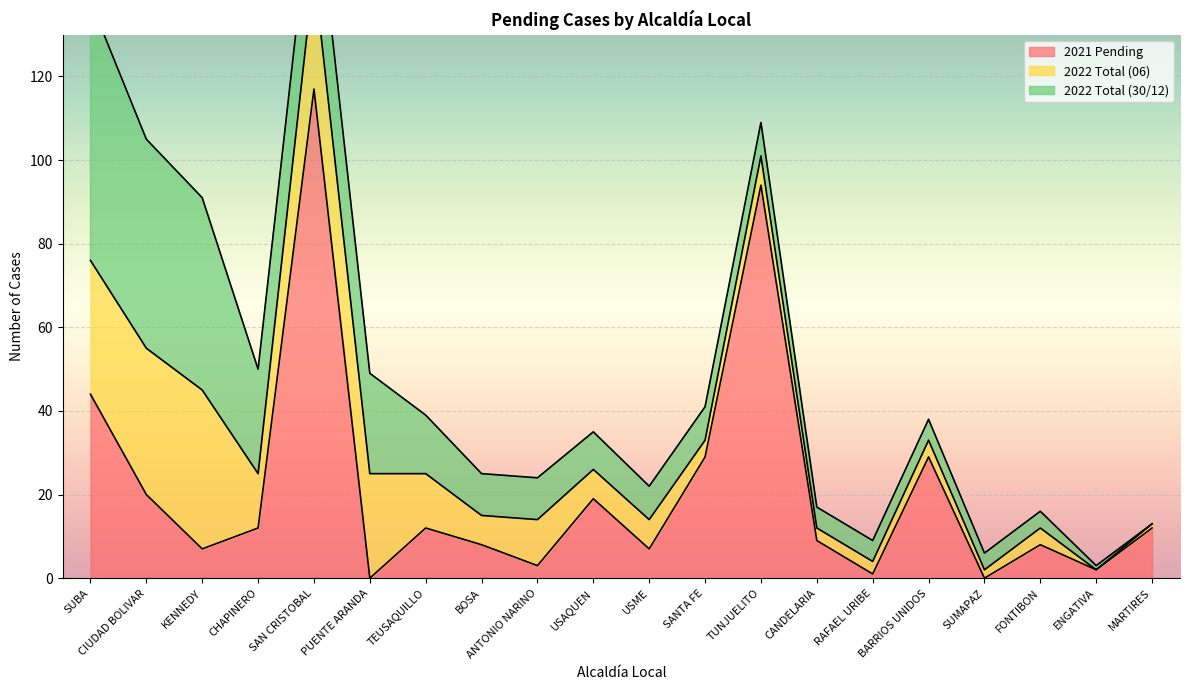

What position from the left is CIUDAD BOLIVAR?

2